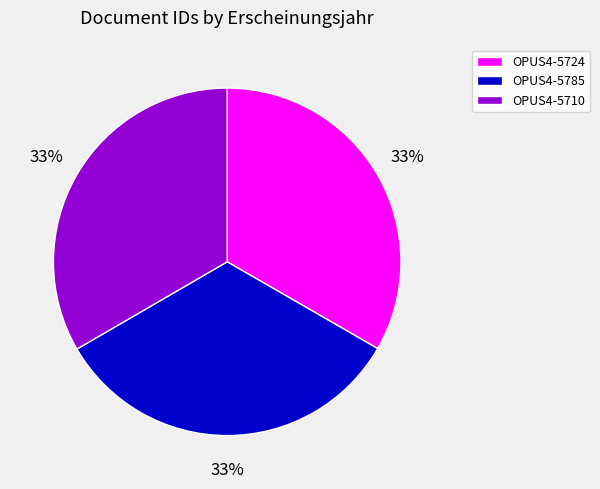

Approximately how many times larger is the value at OPUS4-5710 compared to OPUS4-5785?

1.0